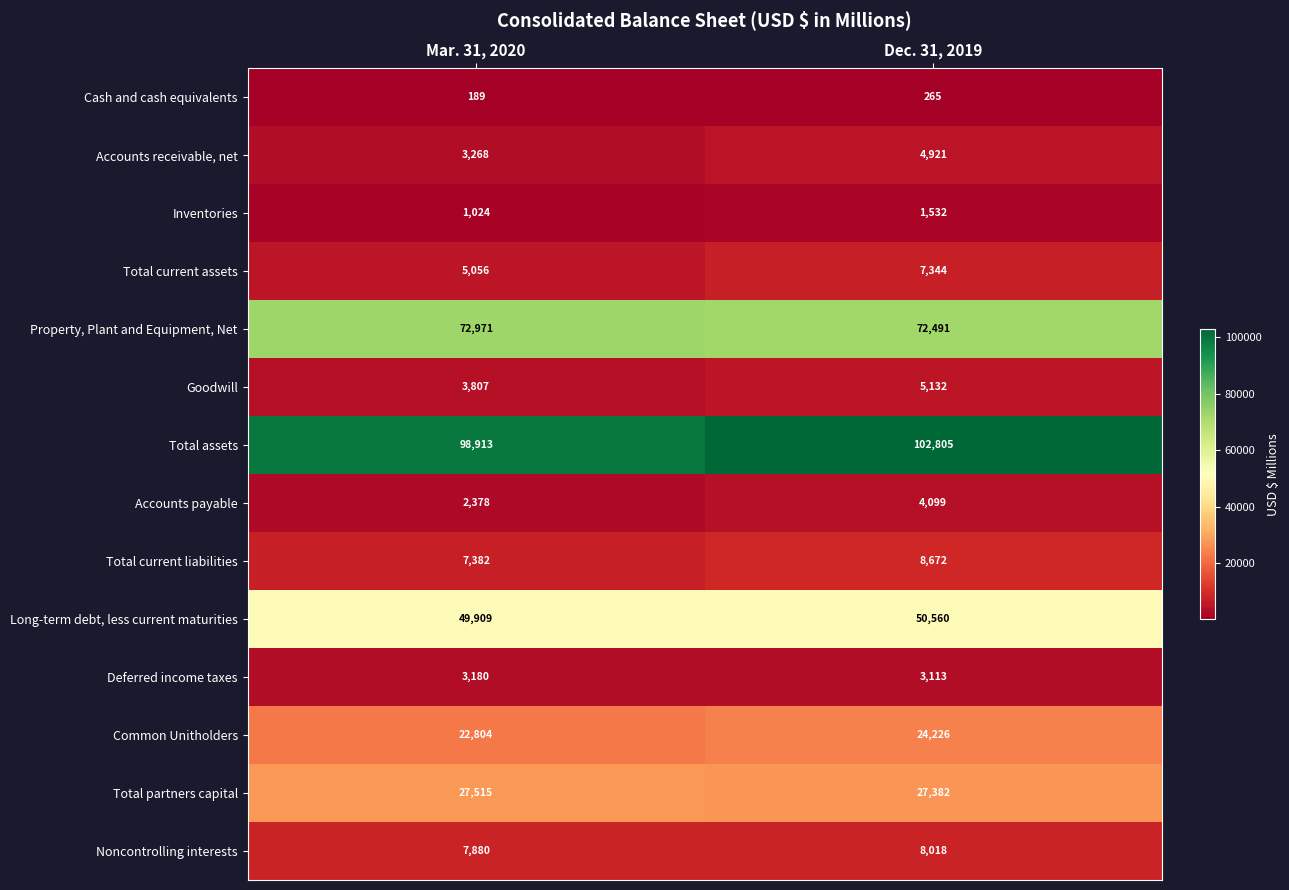

Rank the series at Dec. 31, 2019 from lowest to highest value.

Cash and cash equivalents, Inventories, Deferred income taxes, Accounts payable, Accounts receivable, net, Goodwill, Total current assets, Noncontrolling interests, Total current liabilities, Common Unitholders, Total partners capital, Long-term debt, less current maturities, Property, Plant and Equipment, Net, Total assets